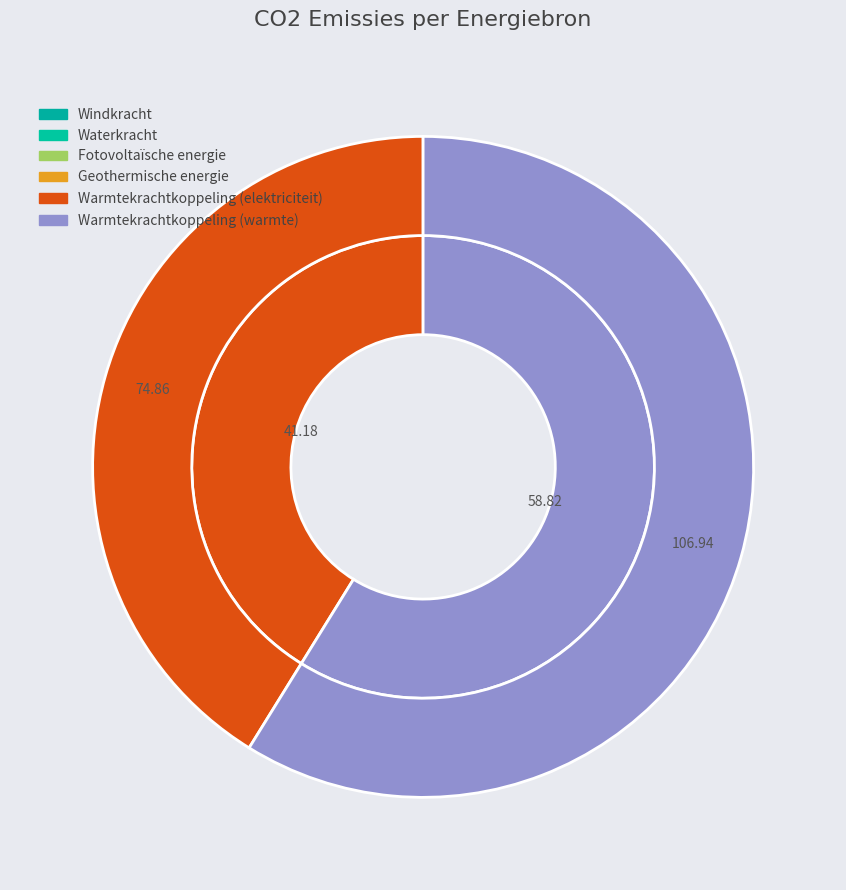

To the nearest percent, what is the difference between the largest and smallest slice percentages?

59%